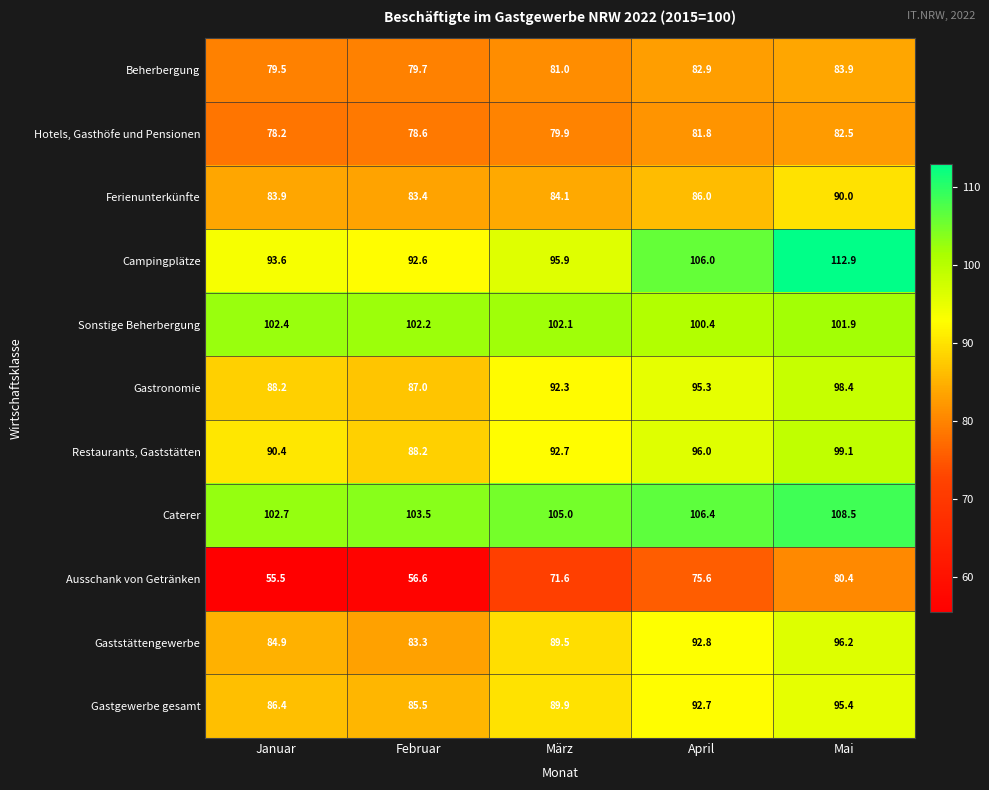

The value of Restaurants, Gaststätten at April is 148.2. True or false?

False